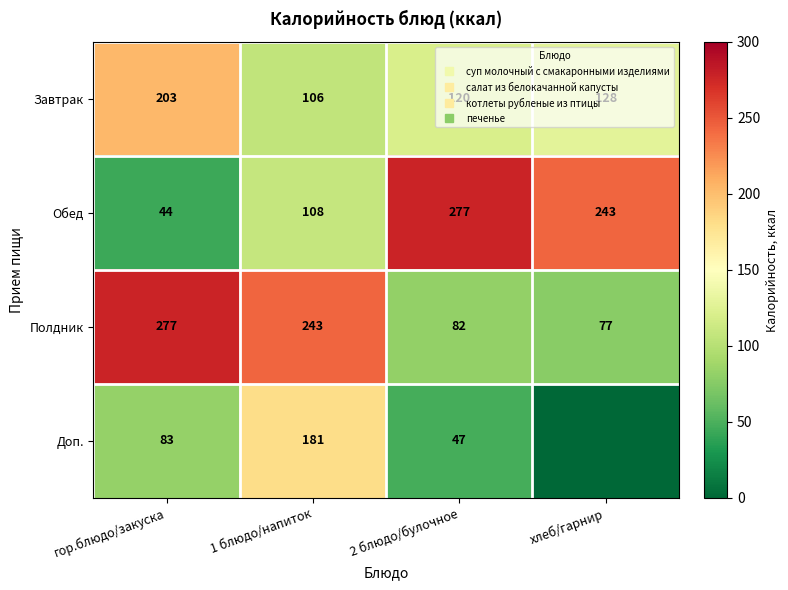

Rank the series by their maximum value, from highest to lowest.

Обед, Полдник, Завтрак, Доп.